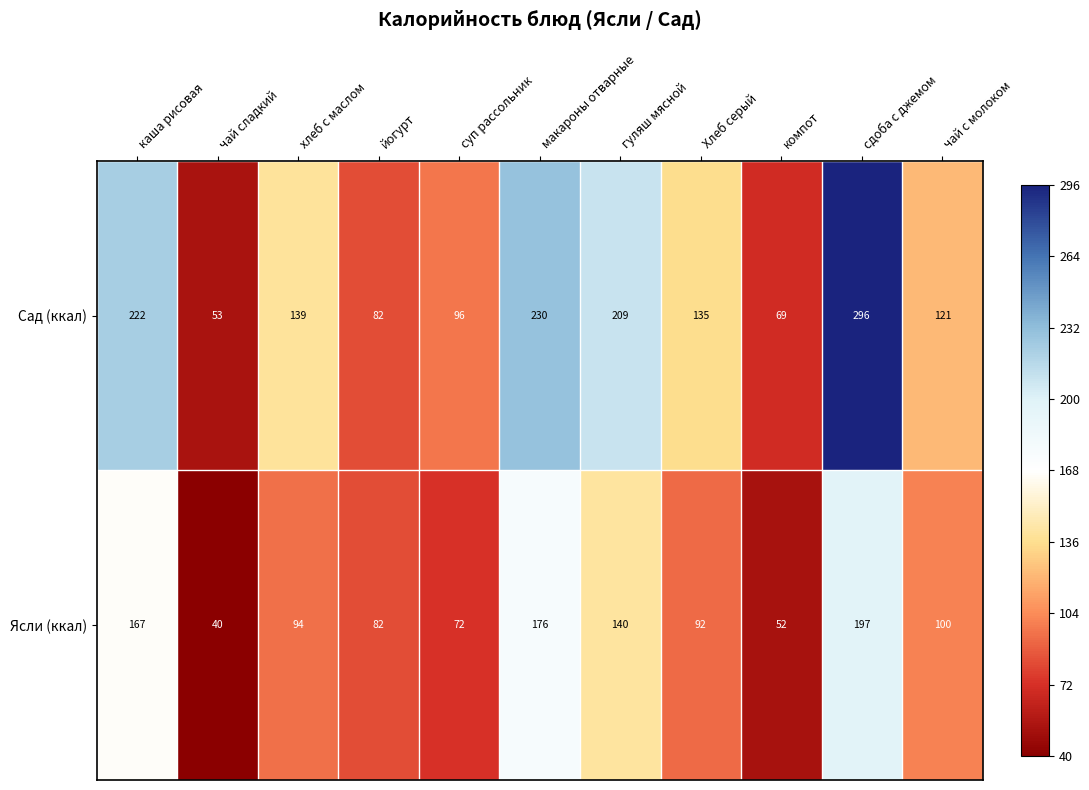

The value of Ясли (ккал) at сдоба с джемом is 197. True or false?

True